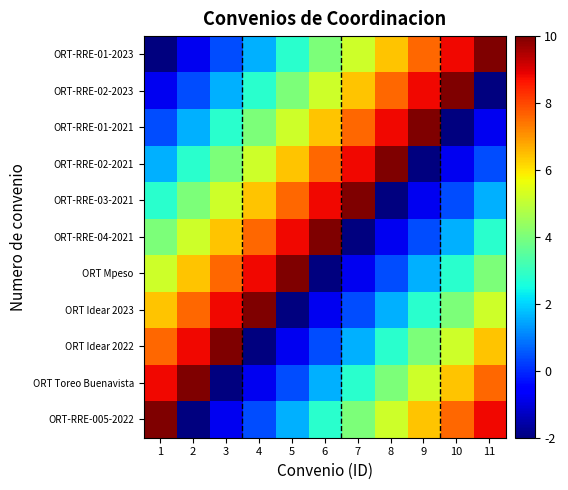

Between 7 and 10, which is larger?

10